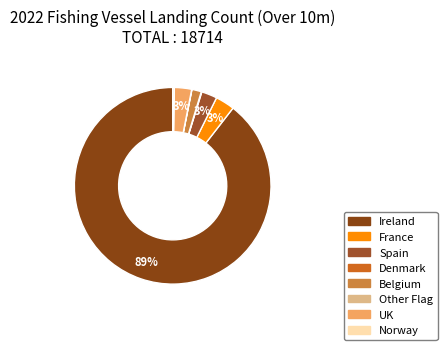

What is the change in value from Ireland to Belgium?

-16457